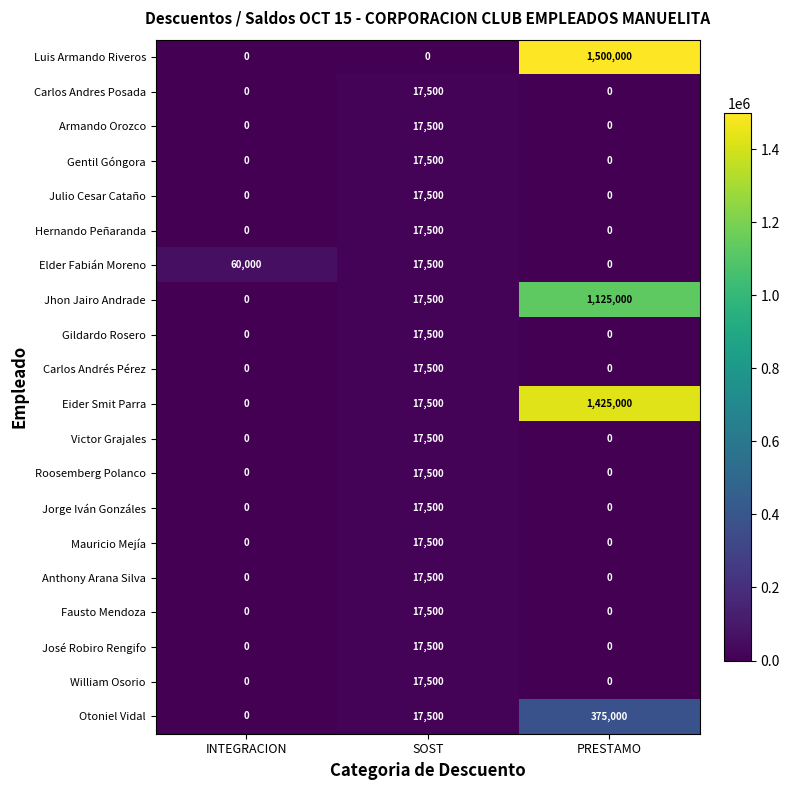

What is the maximum value for Julio Cesar Cataño?

17500